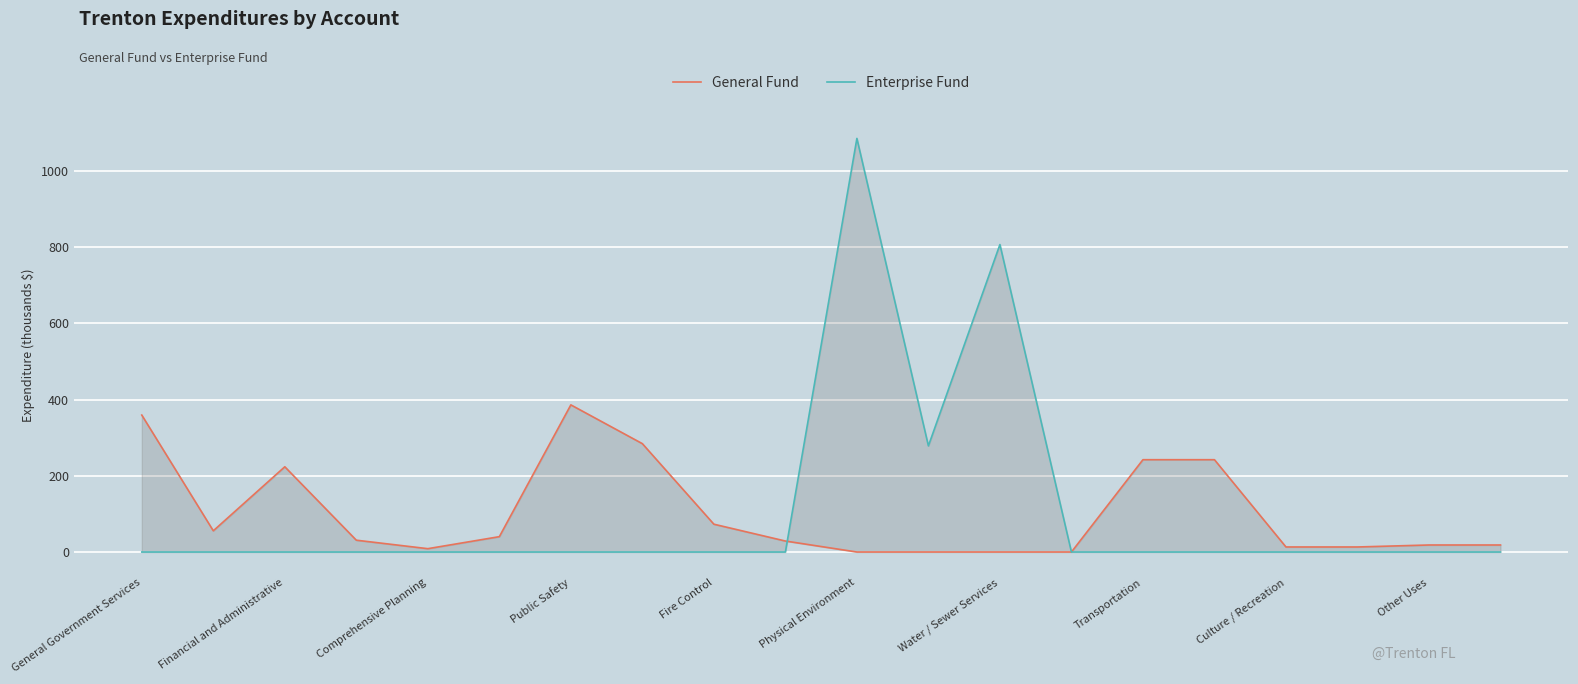

What are all the series names shown in the legend?

General Fund, Enterprise Fund